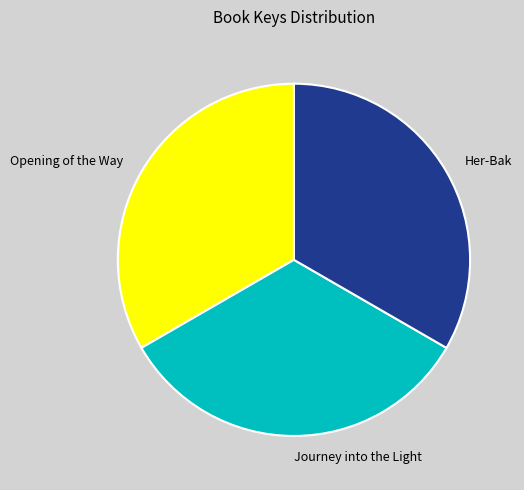

Is the sum of Her-Bak and Opening of the Way greater than half?

Yes